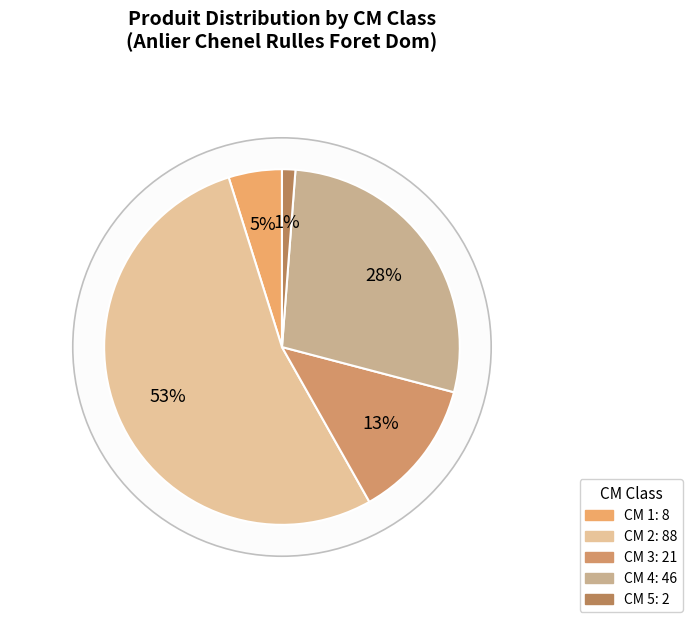

Rank the categories by value from lowest to highest.

5, 1, 3, 4, 2